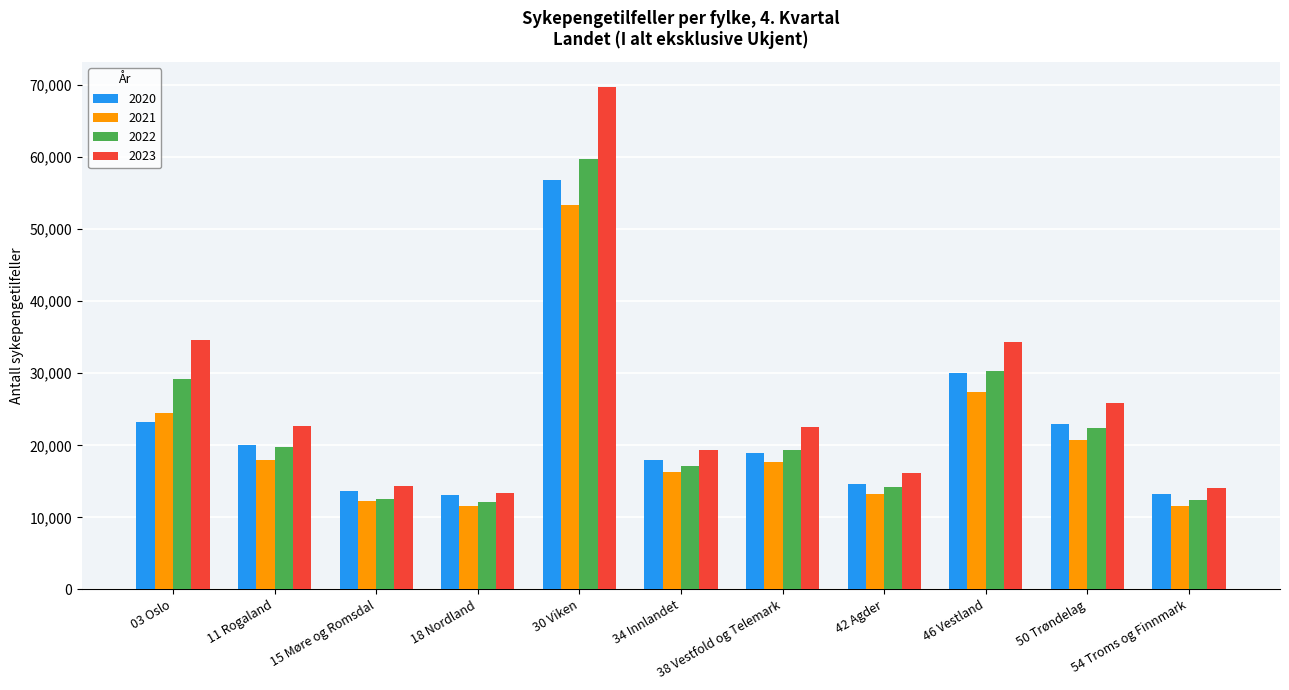

How many bars are there in total?

44